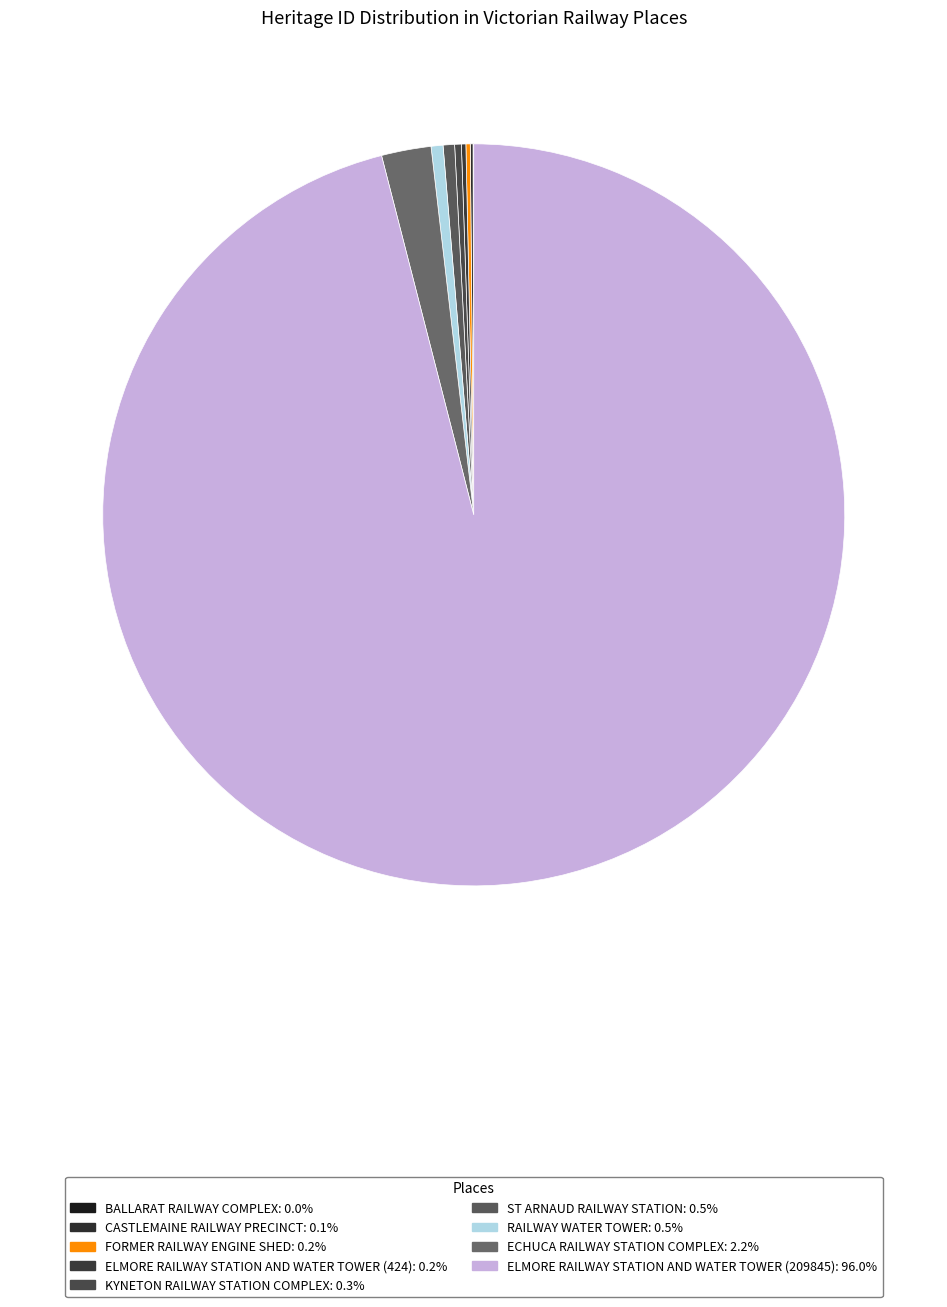

True or false: ELMORE RAILWAY STATION AND WATER TOWER (424) accounts for 1% of the total.

False